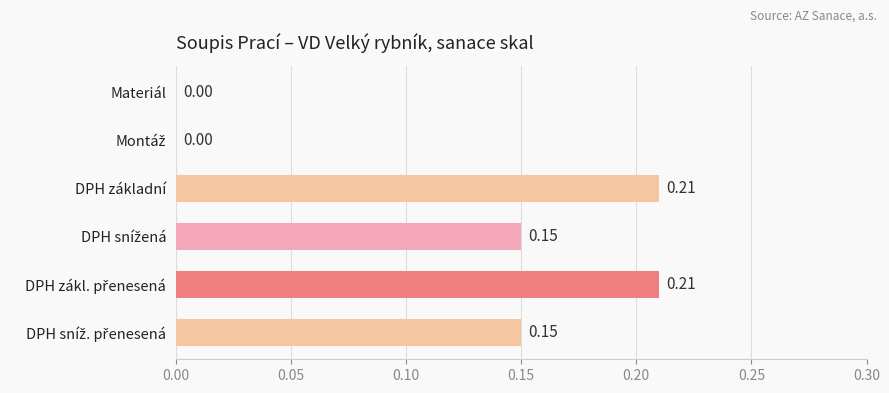

How many positive values are there?

4